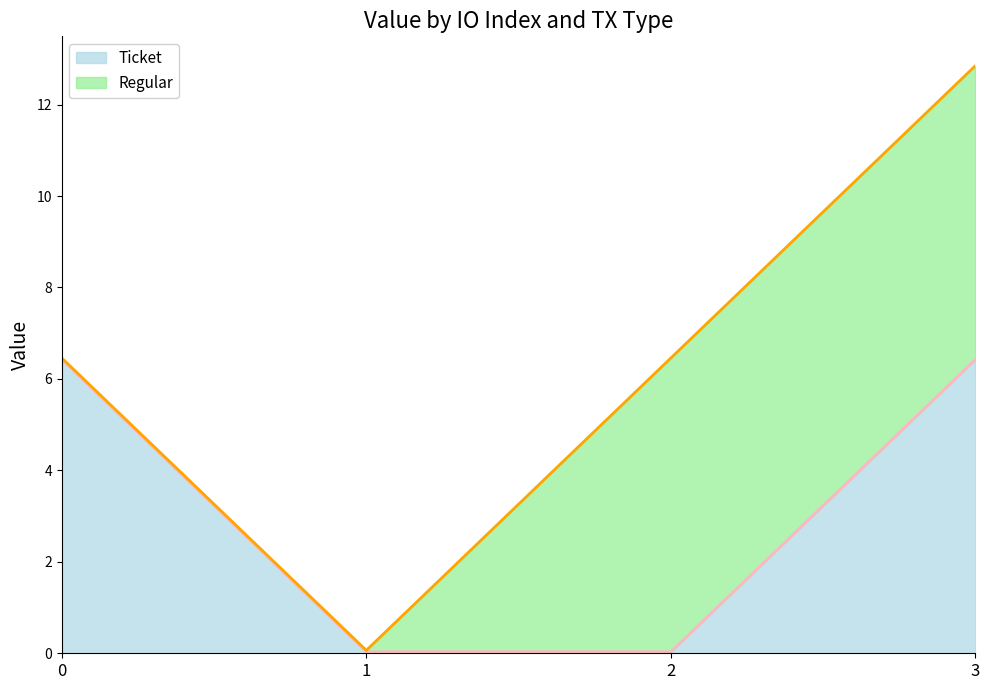

Rank the categories by value from lowest to highest.

1, 2, 0, 3